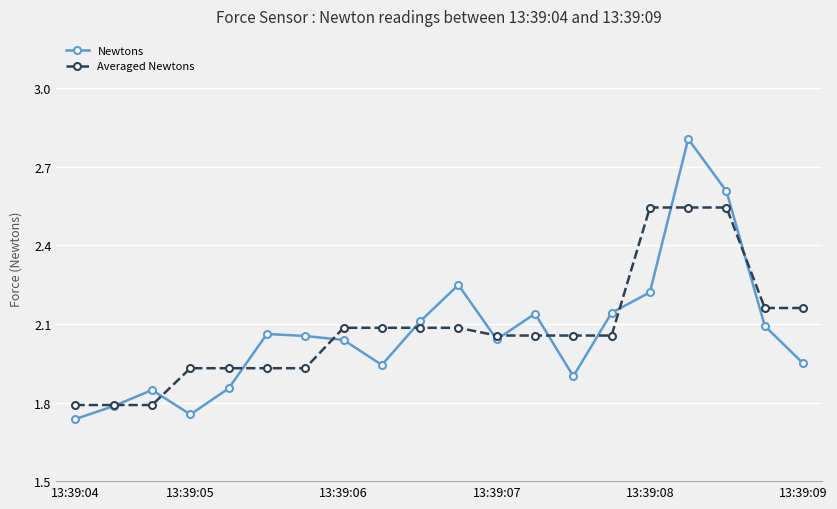

Which series has the largest range (max minus min)?

Newtons